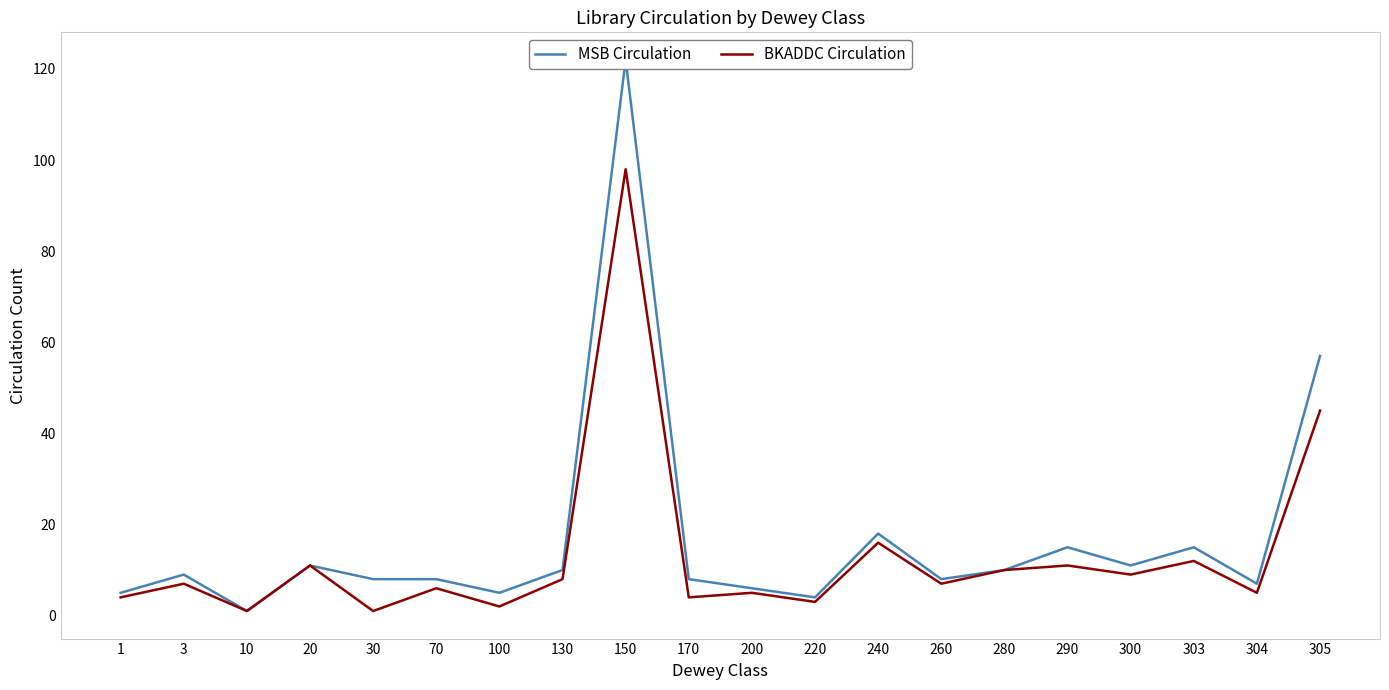

Which has a higher value, 300 or 303?

303